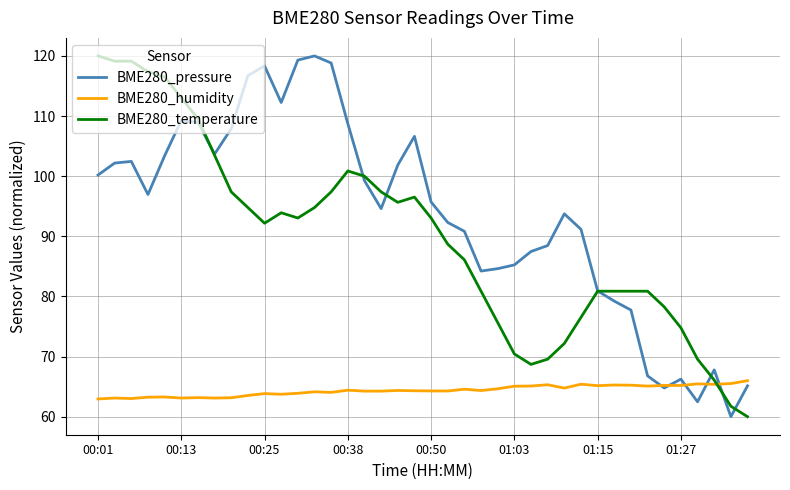

How many times do BME280_temperature and BME280_humidity cross each other?

1